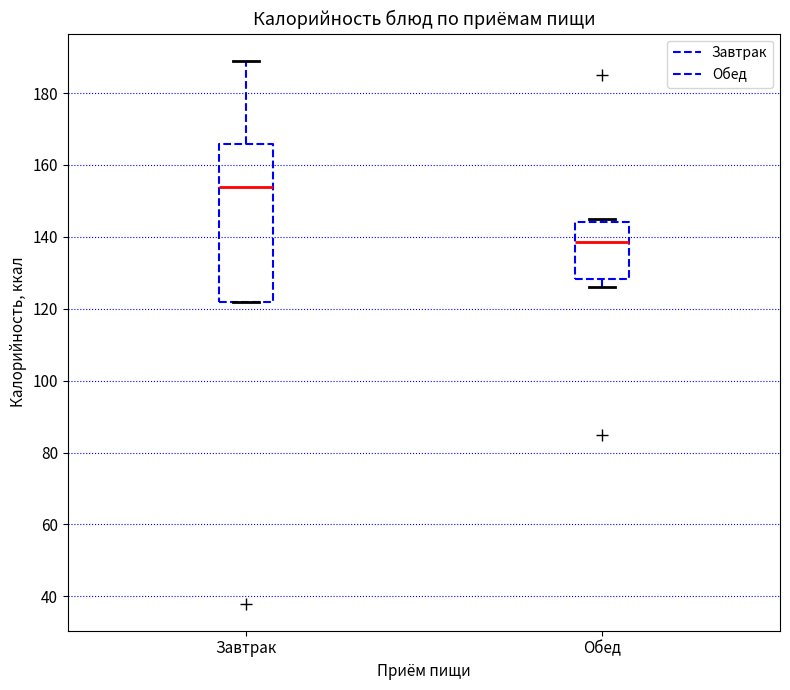

Which box is the tallest, from its lower edge to its upper edge?

Завтрак